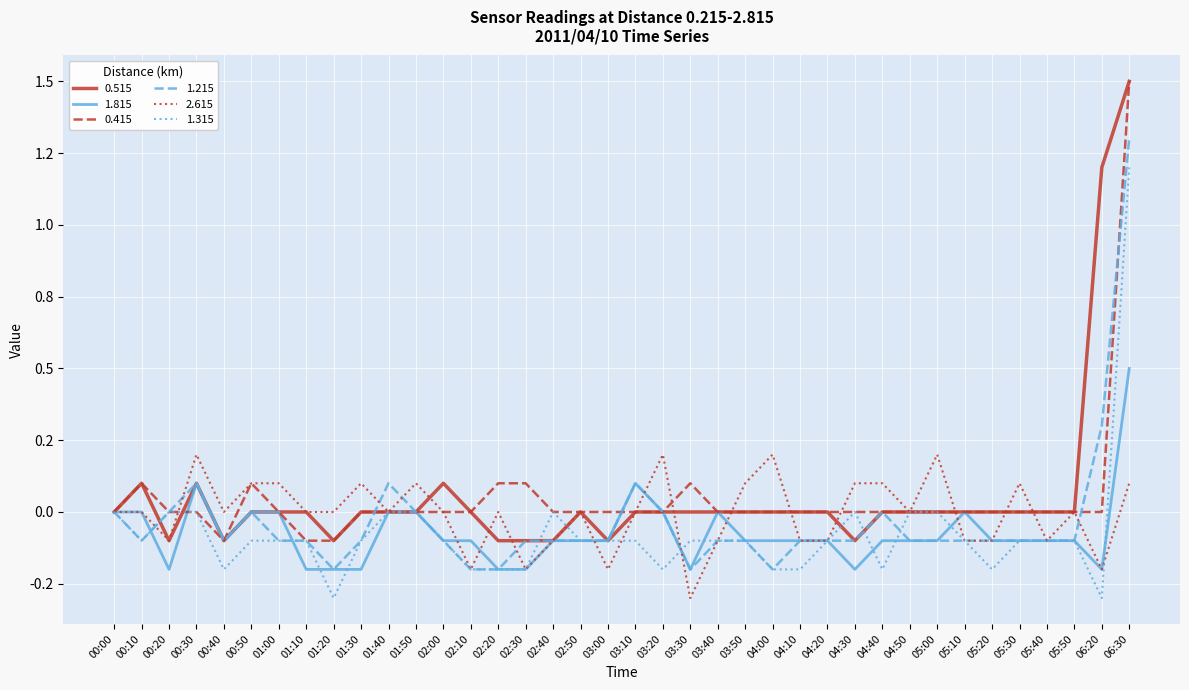

Which series changed the most between 02:00 and 04:00?

2.615